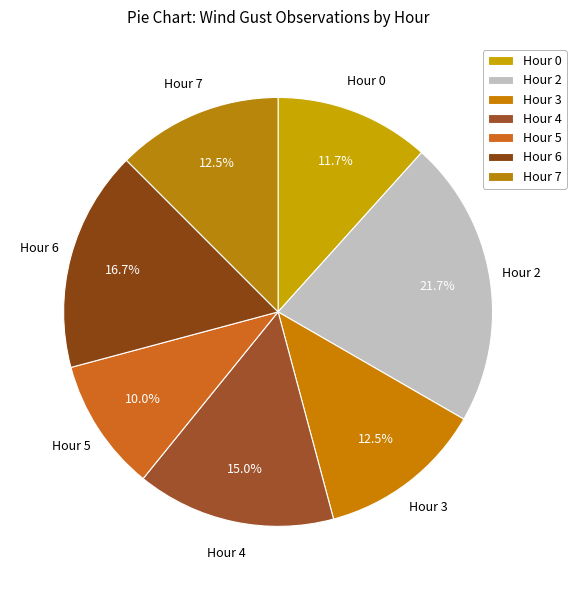

To the nearest percent, what is the difference between the Hour 0 and Hour 5 slice percentages?

2%